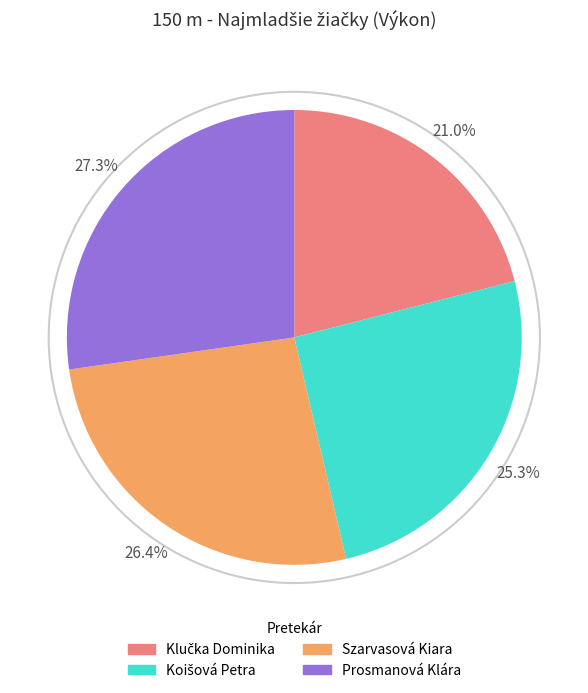

Which slice is the largest?

Prosmanová Klára